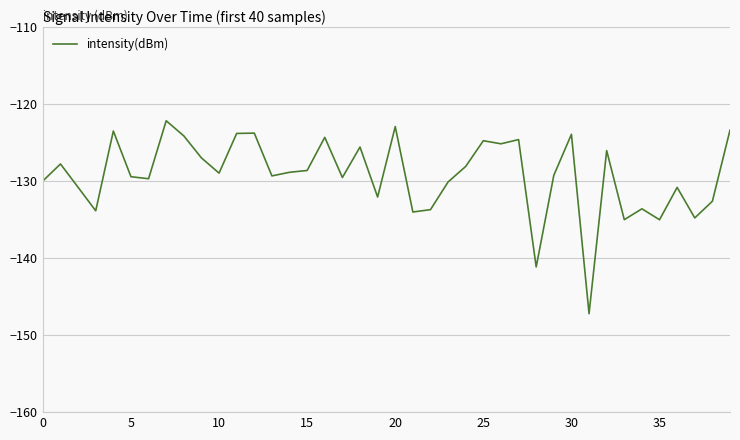

What is the greatest value displayed?

-122.1